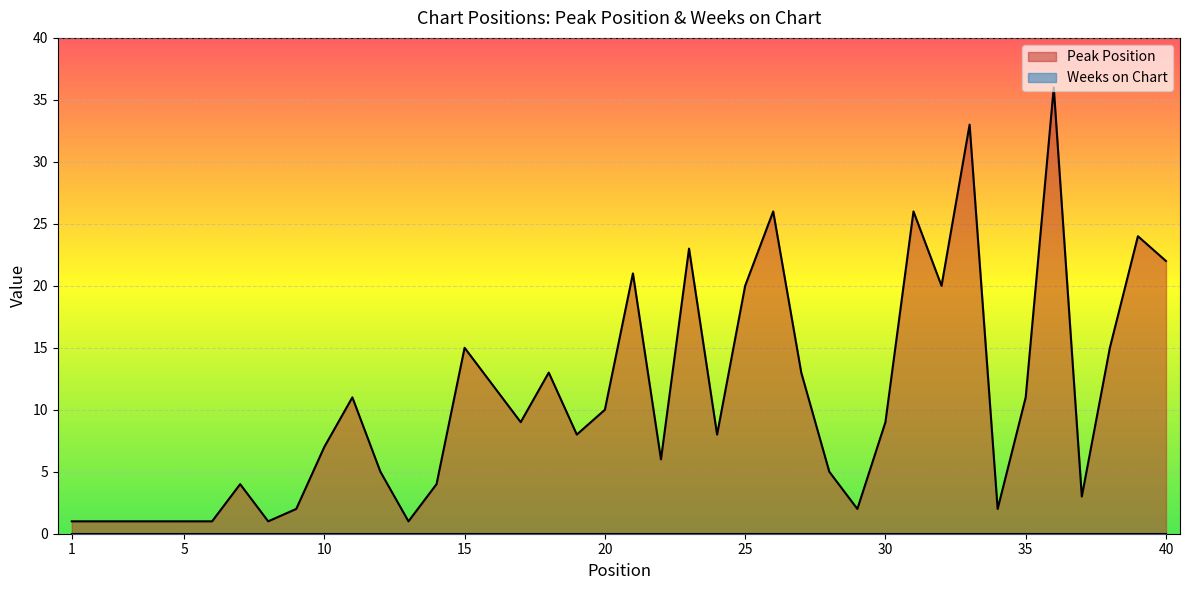

What is the maximum value shown in the chart?

36